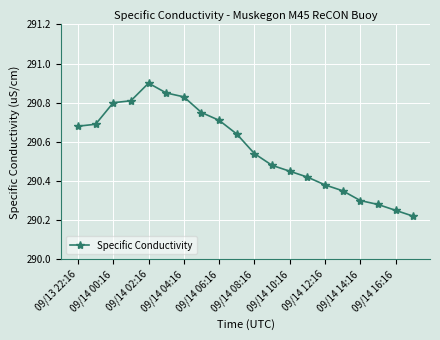

Count the values in the range 290 to 291.

20